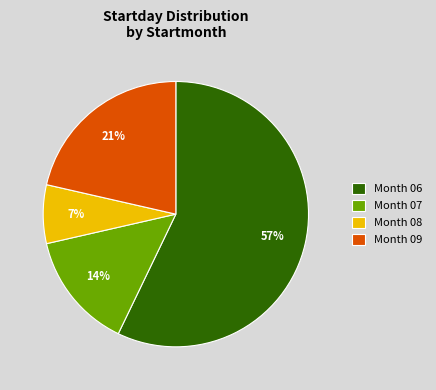

What percentage is the Month 07 slice, to the nearest percent?

14%